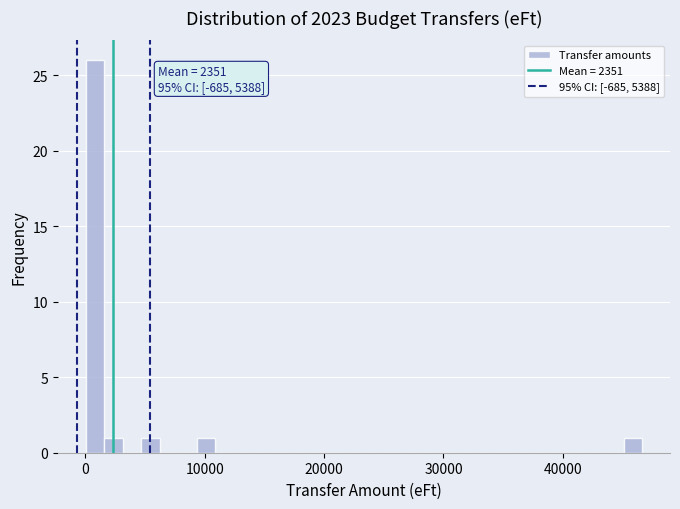

Read against the x-axis, roughly where is the centre of the tallest bar?

1000